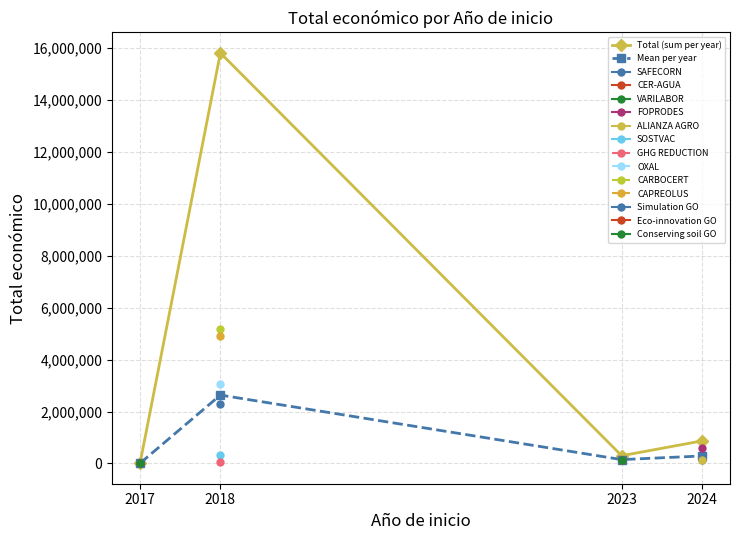

True or false: Total (sum per year) has more than 1 points higher than both neighbors.

False